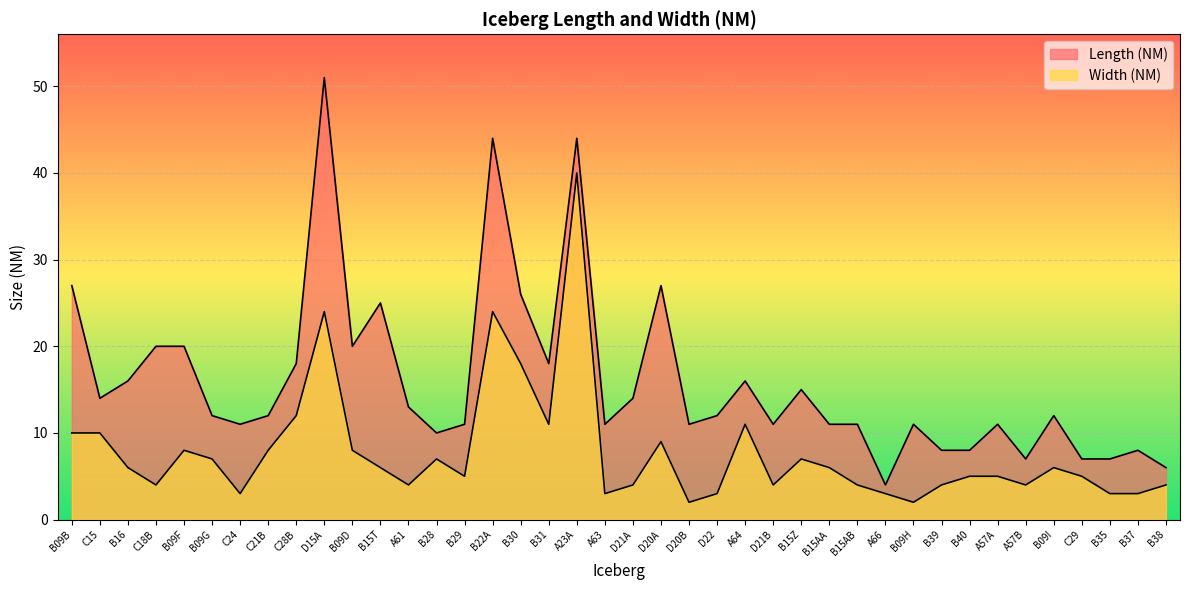

True or false: Width (NM) has a value of 4 at B16.

False